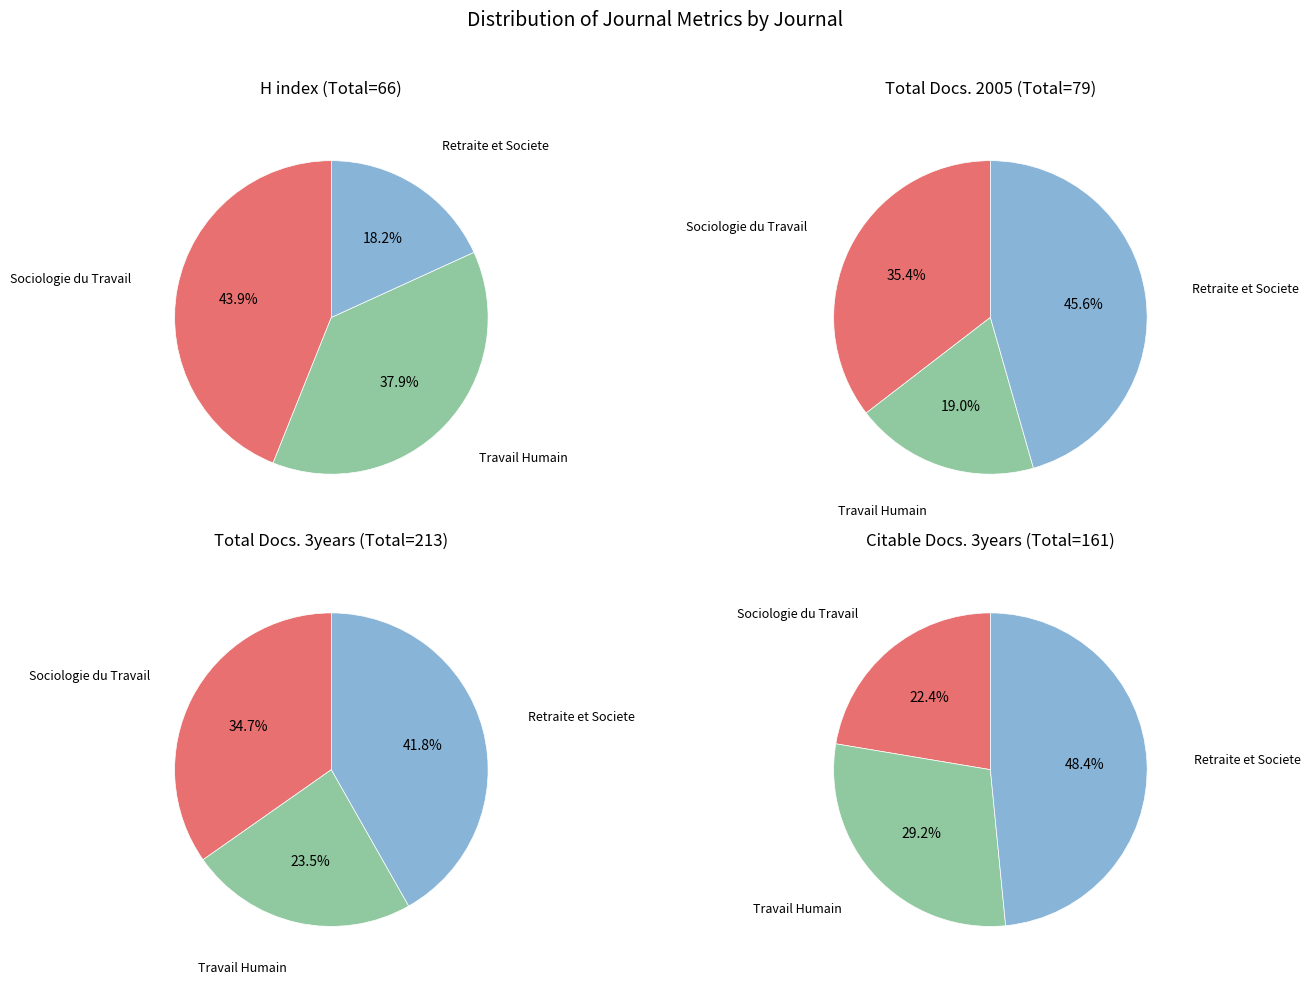

What is the difference between the highest and lowest values at Sociologie du Travail?

46